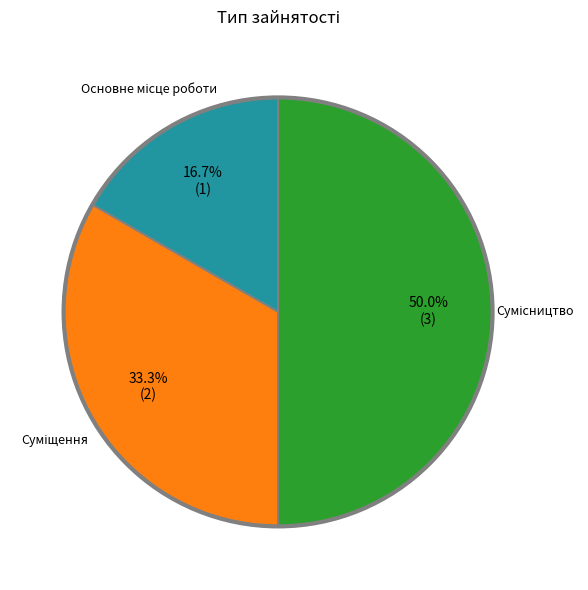

Count the number of slices in the pie.

3